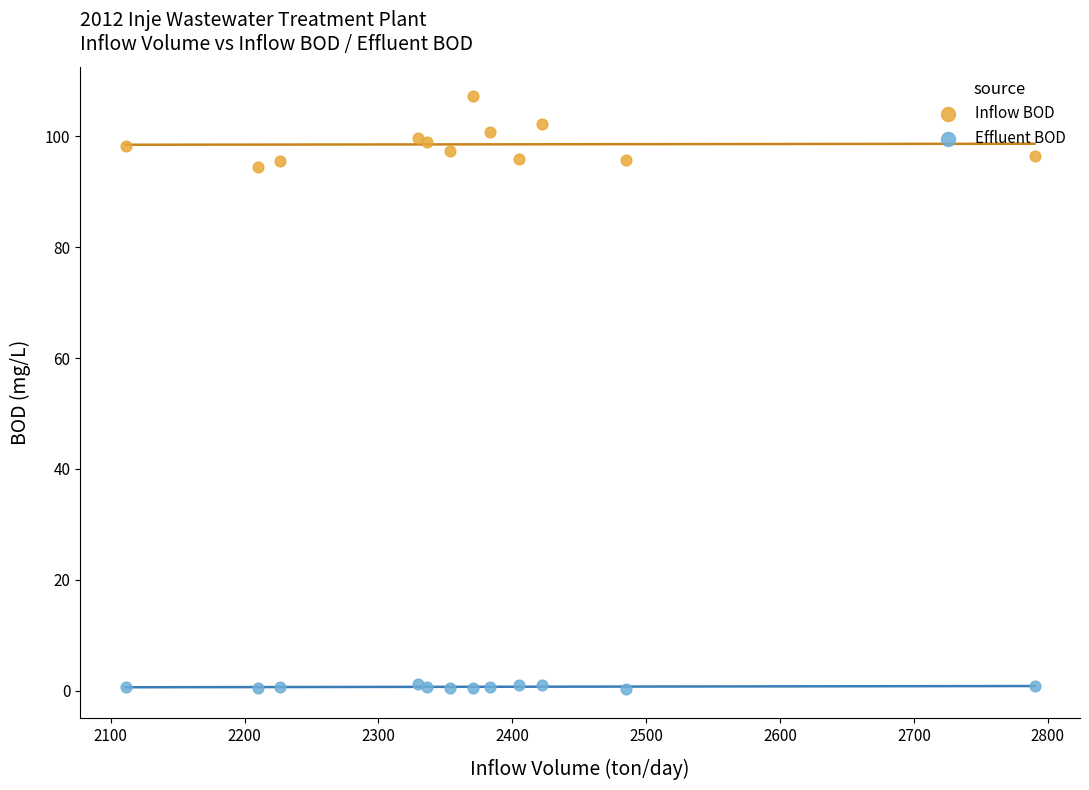

Which series contains the lowest Y value?

Effluent BOD